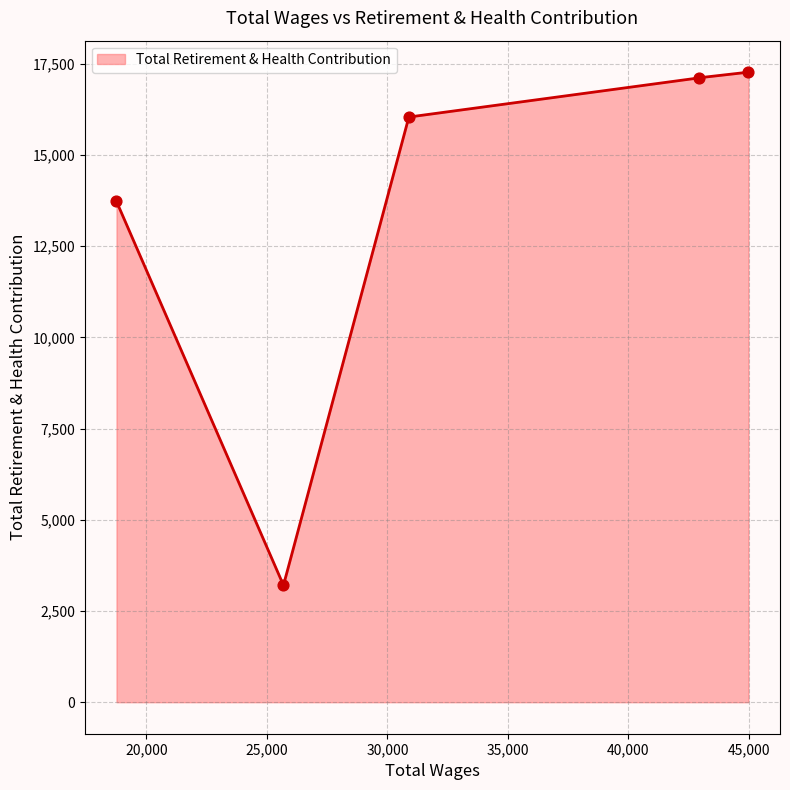

What is the ratio of the value at 18756.0 to the value at 42945.0?

0.8